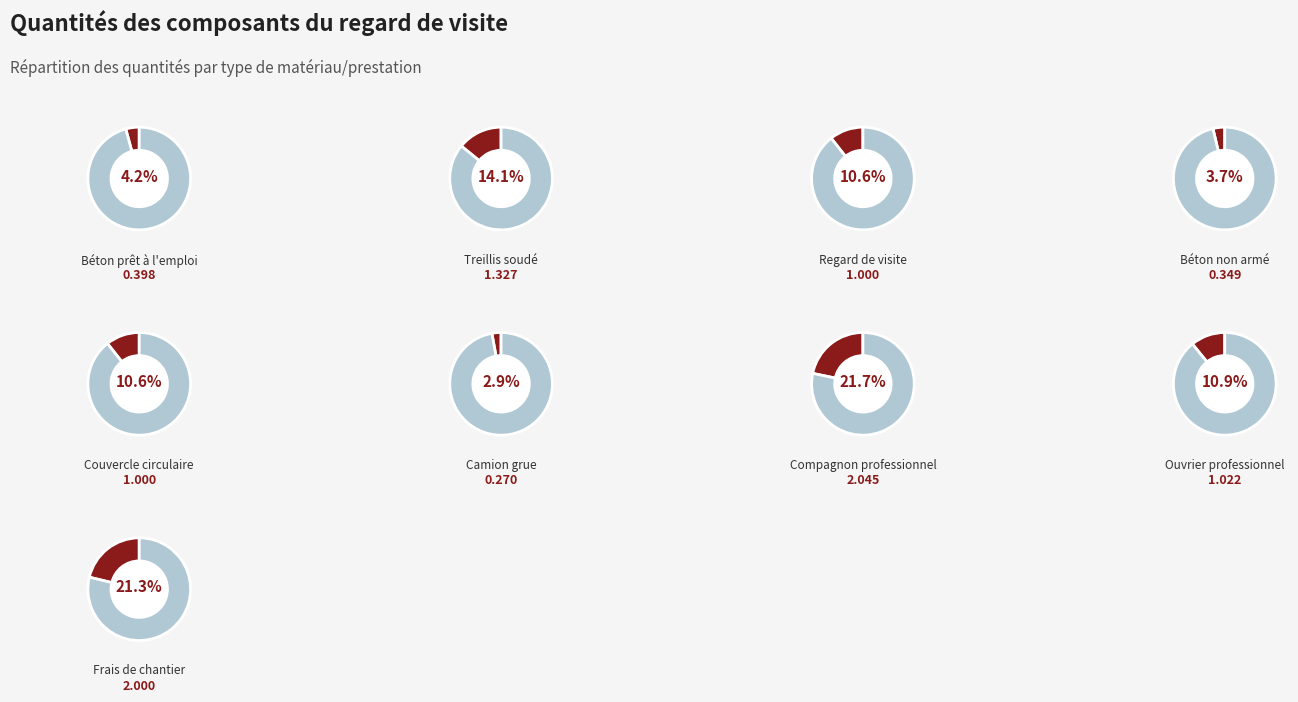

To the nearest percent, what is the difference between the Treillis soudé and Camion grue slice percentages?

11%